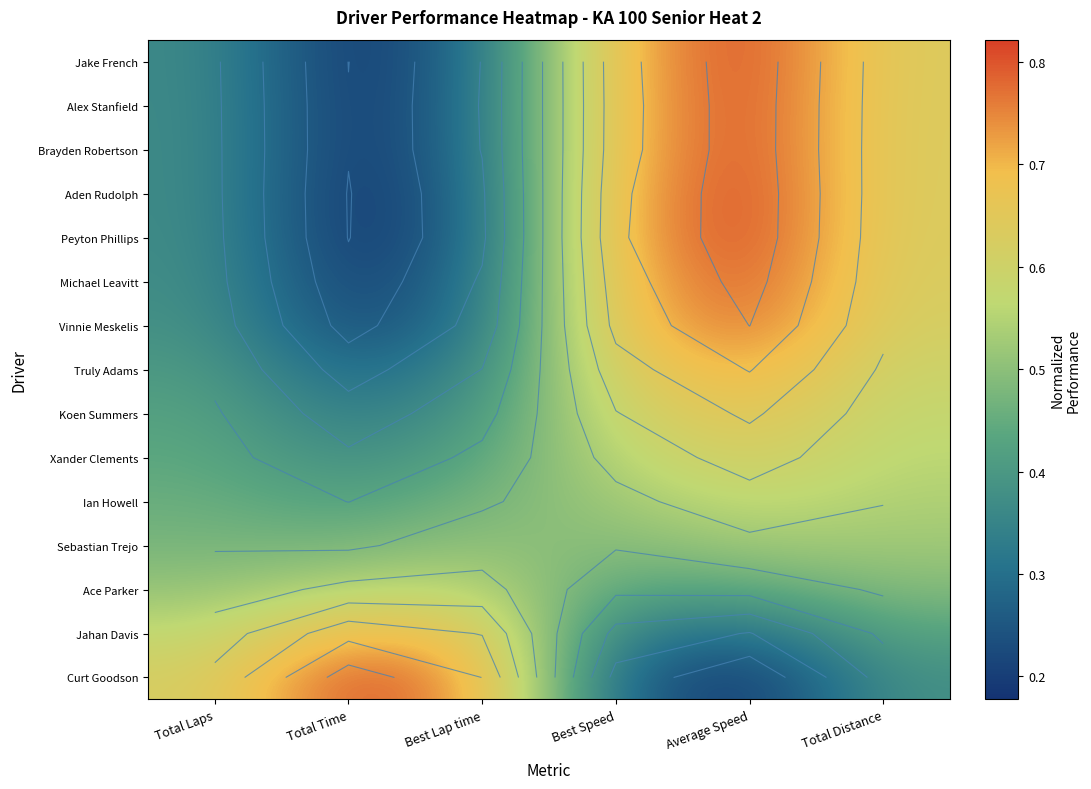

What value does the Ace Parker series have at Total Distance?

0.5